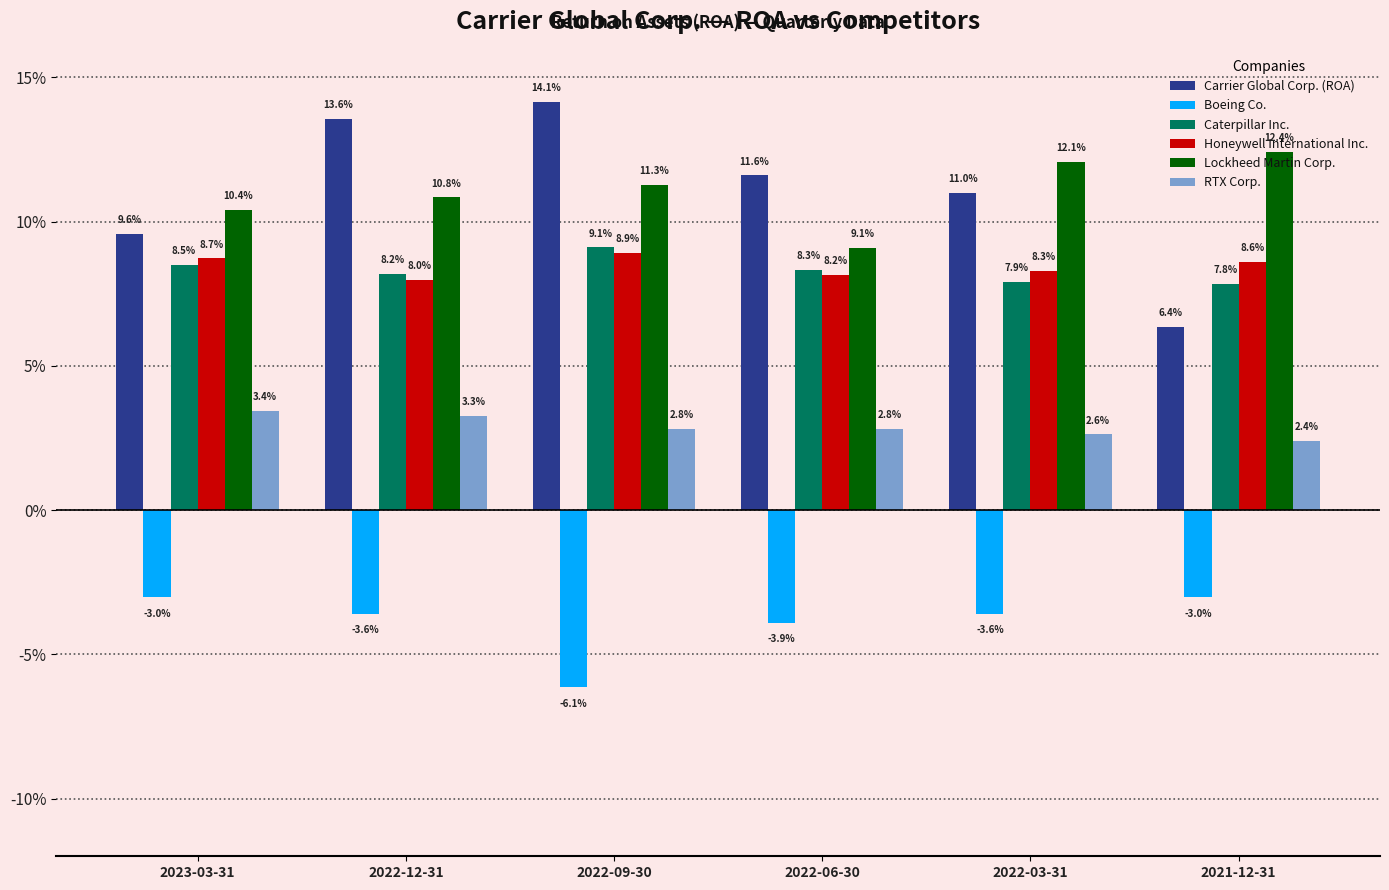

Reading right to left, extract all data points from this chart.

Carrier Global Corp. (ROA): 2021-12-31=0.1	2022-03-31=0.1	2022-06-30=0.1	2022-09-30=0.1	2022-12-31=0.1	2023-03-31=0.1
Boeing Co.: 2021-12-31=-0.0	2022-03-31=-0.0	2022-06-30=-0.0	2022-09-30=-0.1	2022-12-31=-0.0	2023-03-31=-0.0
Caterpillar Inc.: 2021-12-31=0.1	2022-03-31=0.1	2022-06-30=0.1	2022-09-30=0.1	2022-12-31=0.1	2023-03-31=0.1
Honeywell International Inc.: 2021-12-31=0.1	2022-03-31=0.1	2022-06-30=0.1	2022-09-30=0.1	2022-12-31=0.1	2023-03-31=0.1
Lockheed Martin Corp.: 2021-12-31=0.1	2022-03-31=0.1	2022-06-30=0.1	2022-09-30=0.1	2022-12-31=0.1	2023-03-31=0.1
RTX Corp.: 2021-12-31=0.0	2022-03-31=0.0	2022-06-30=0.0	2022-09-30=0.0	2022-12-31=0.0	2023-03-31=0.0